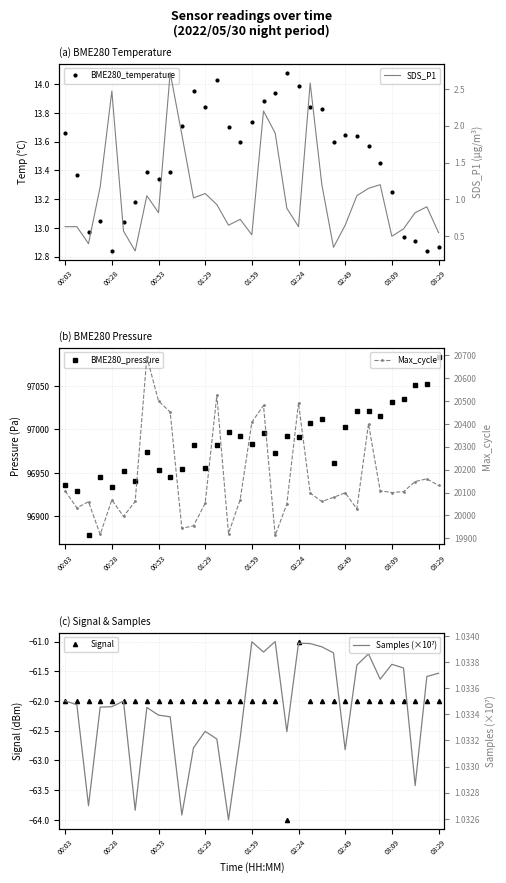

At how many categories does at least one series exceed 64973?

33